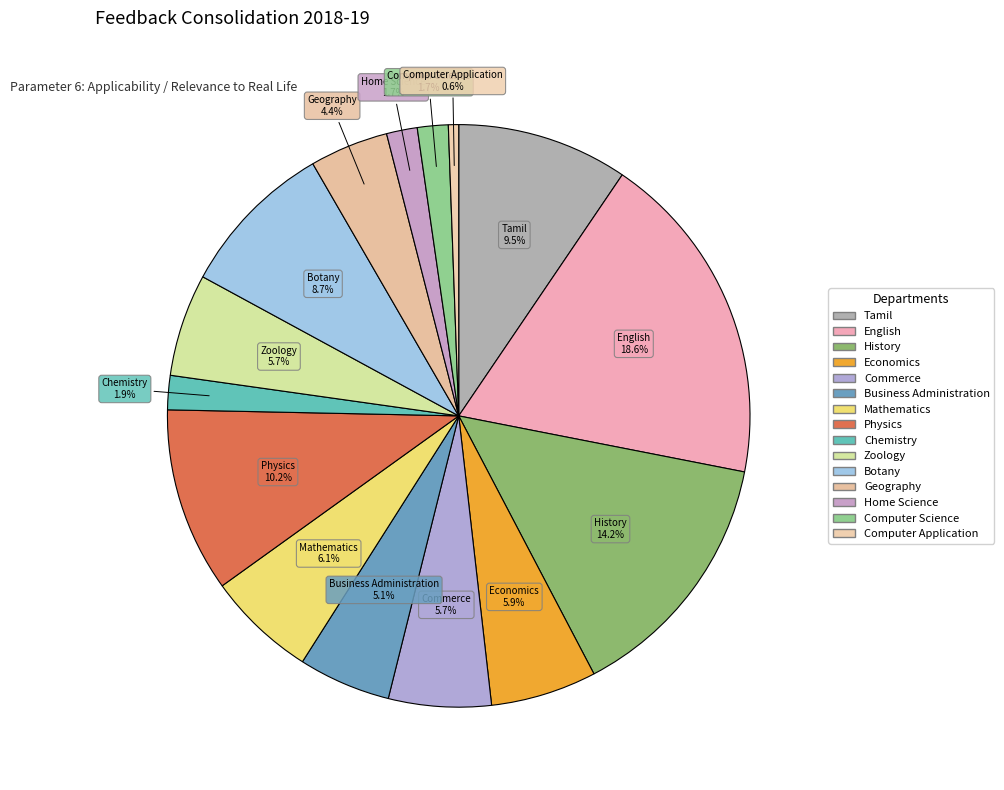

To the nearest percent, what is the difference between the Business Administration and Geography slice percentages?

1%